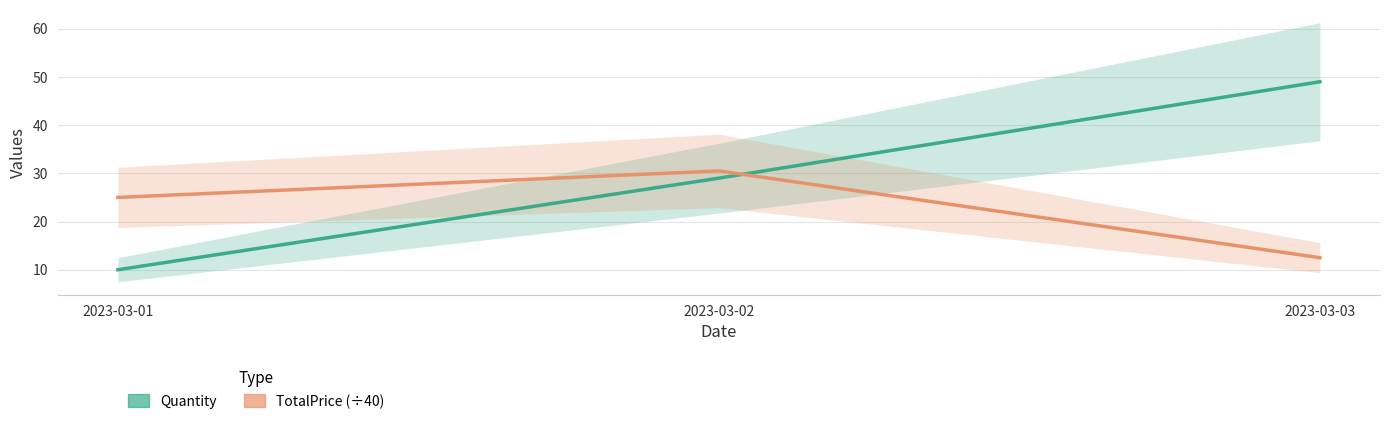

Rank the categories by Quantity value from highest to lowest.

2023-03-03, 2023-03-02, 2023-03-01